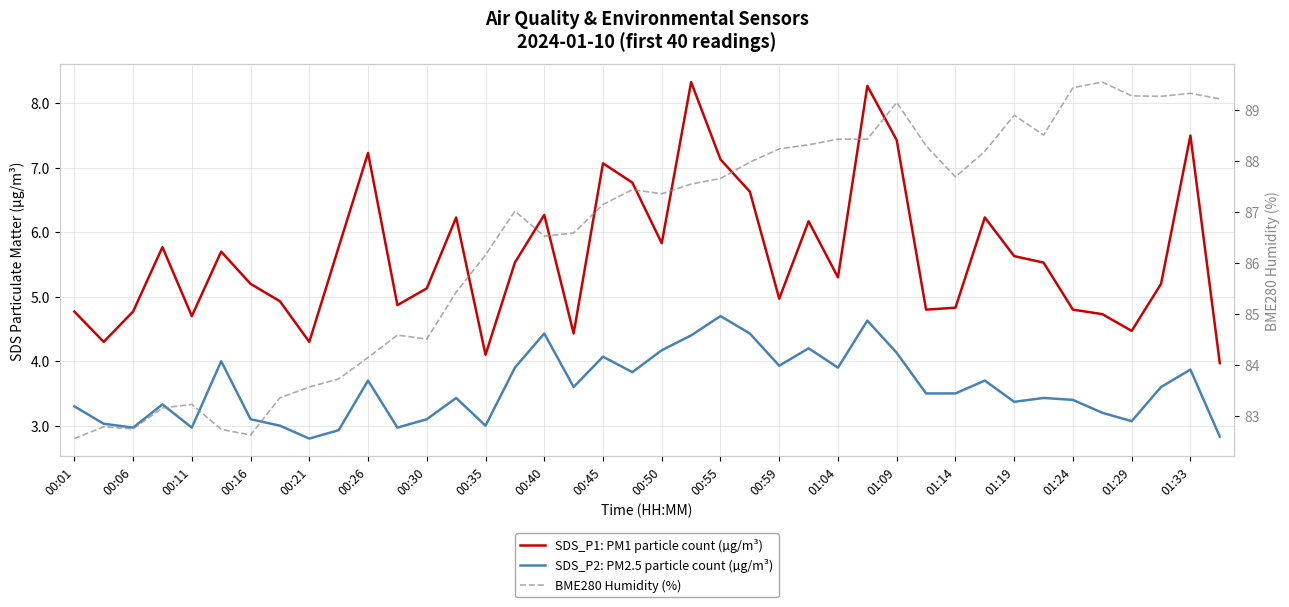

What is the value of the SDS_P2: PM2.5 particle count (µg/m³) point at the 32nd from the left?

3.7